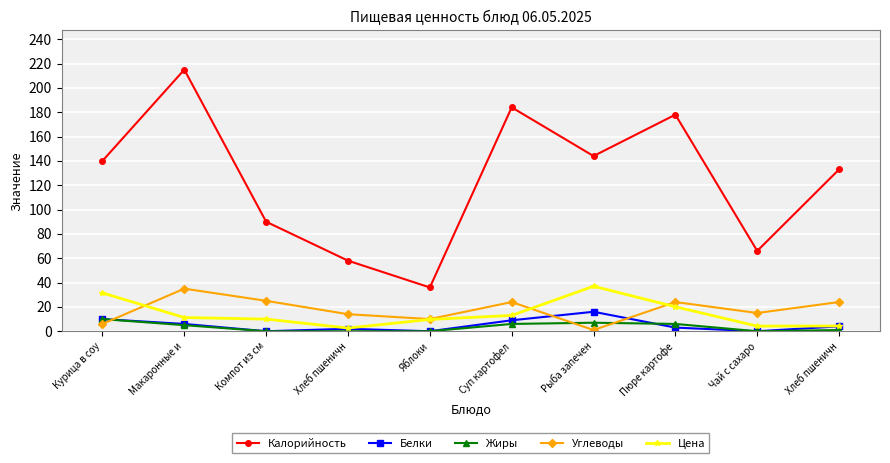

Does the chart display data point markers on the line(s)?

Yes